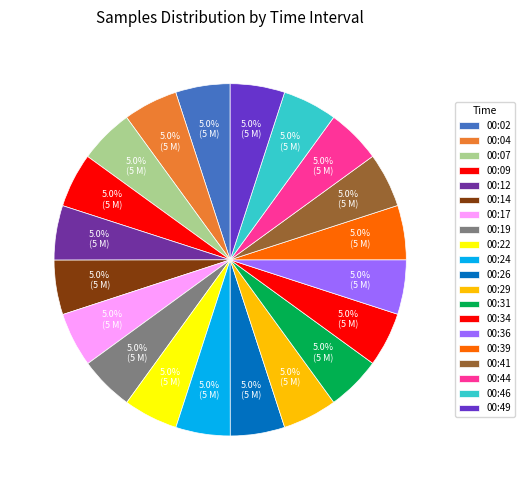

Which slice is the smallest?

00:22